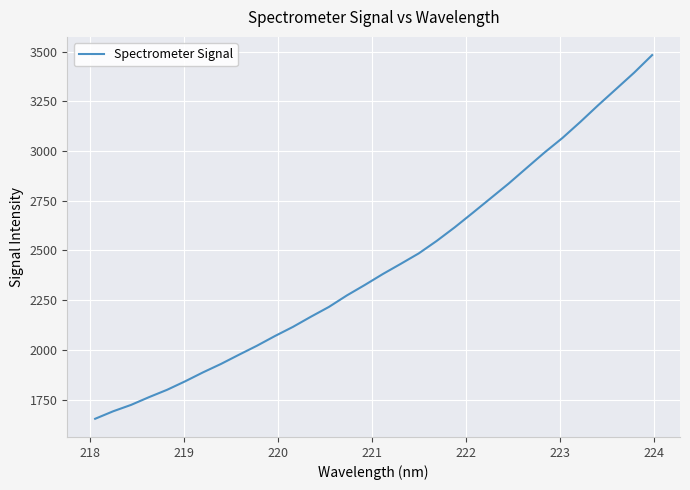

Does the chart display data point markers on the line(s)?

No